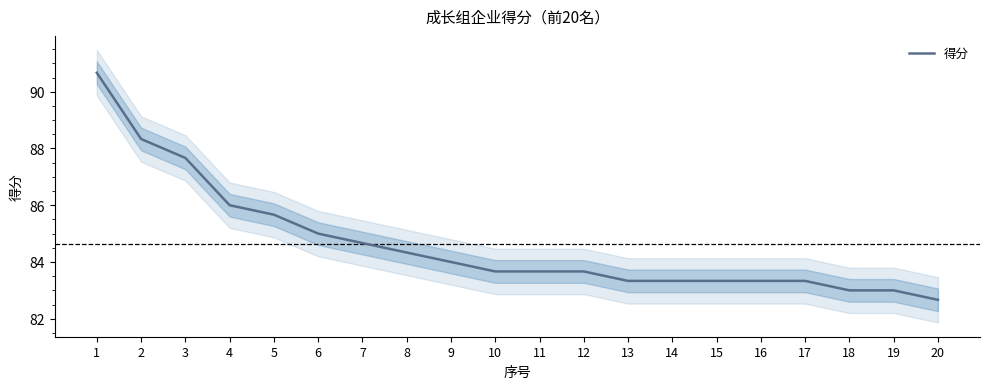

What is the average value?

84.6